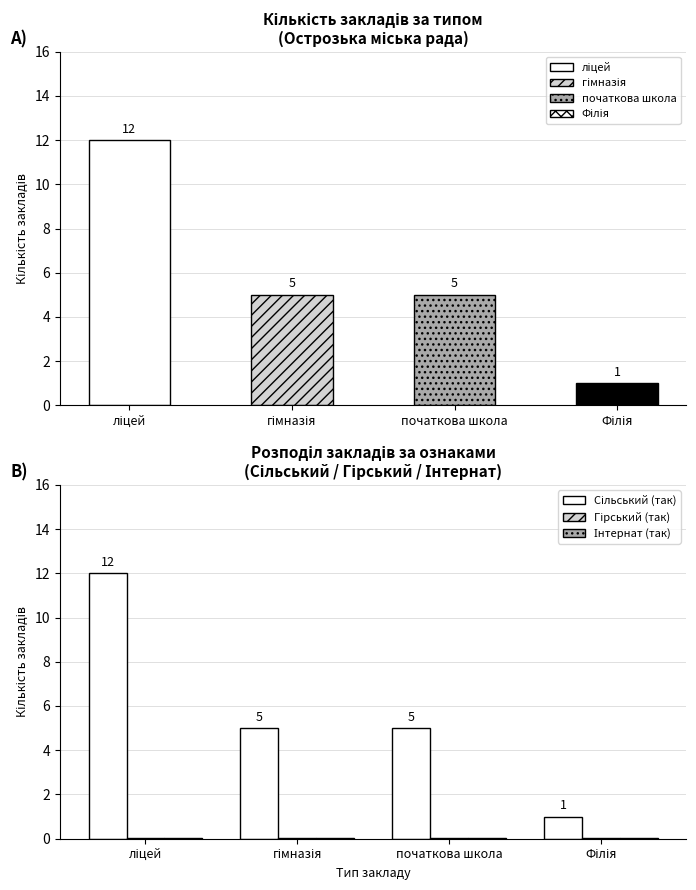

The value of Гірський (так) at початкова школа is 0.0. True or false?

True